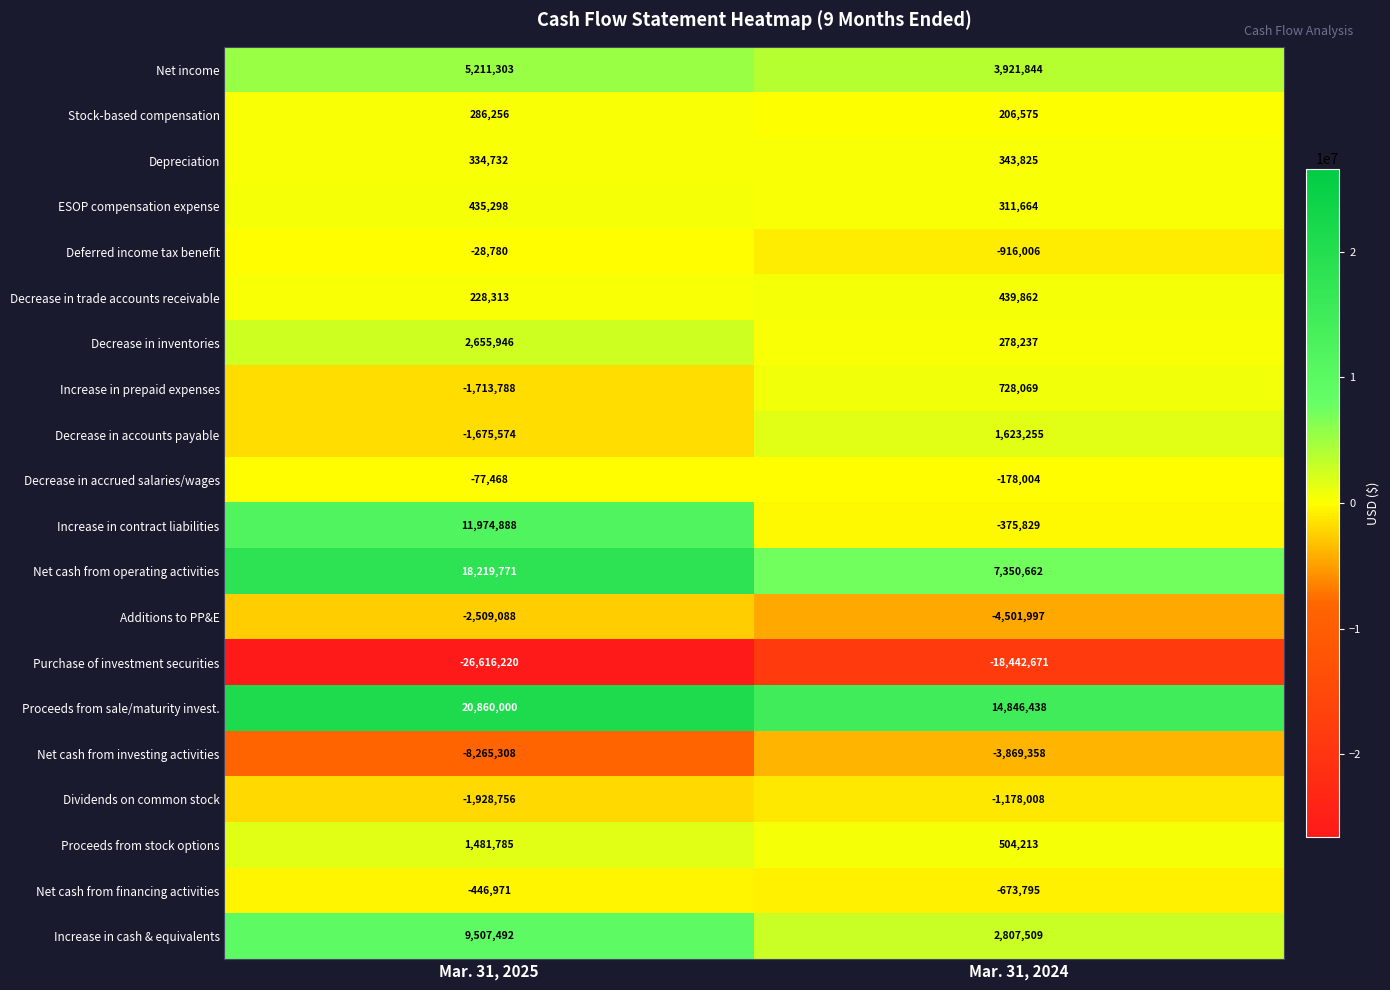

True or false: Net income has a value of 3921844 at Mar. 31, 2024.

True